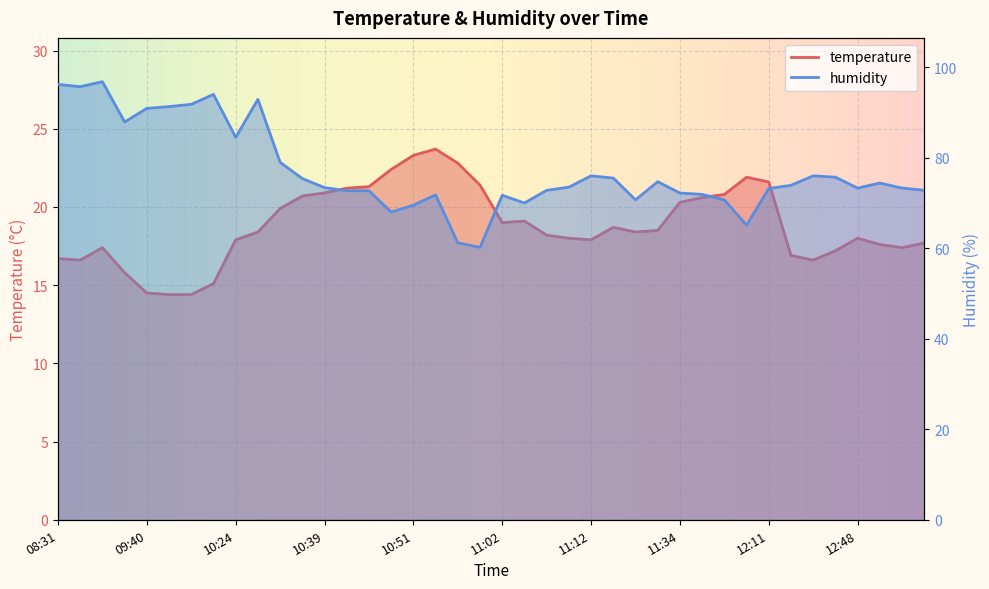

Reading left to right, list all the values displayed in this chart.

temperature: 08:31=16.7	08:33=16.6	08:46=17.4	09:30=15.8	09:40=14.5	09:42=14.4	09:44=14.4	09:54=15.1	10:24=17.9	10:31=18.4	10:34=19.9	10:36=20.7	10:39=20.9	10:41=21.2	10:44=21.3	10:49=22.4	10:51=23.3	10:54=23.7	10:56=22.8	10:59=21.4	11:02=19.0	11:04=19.1	11:07=18.2	11:09=18.0	11:12=17.9	11:17=18.7	11:27=18.4	11:29=18.5	11:34=20.3	11:37=20.6	11:39=20.8	11:46=21.9	12:11=21.6	12:18=16.9	12:23=16.6	12:31=17.2	12:48=18.0	12:55=17.6	13:03=17.4	13:05=17.7
humidity: 08:31=96.2	08:33=95.7	08:46=96.8	09:30=87.9	09:40=90.9	09:42=91.3	09:44=91.8	09:54=94.0	10:24=84.5	10:31=92.9	10:34=79.0	10:36=75.4	10:39=73.4	10:41=72.7	10:44=72.7	10:49=68.0	10:51=69.5	10:54=71.8	10:56=61.2	10:59=60.2	11:02=71.7	11:04=70.0	11:07=72.8	11:09=73.5	11:12=76.0	11:17=75.5	11:27=70.7	11:29=74.7	11:34=72.2	11:37=71.9	11:39=70.7	11:46=65.1	12:11=73.2	12:18=73.9	12:23=76.0	12:31=75.7	12:48=73.3	12:55=74.4	13:03=73.3	13:05=72.8